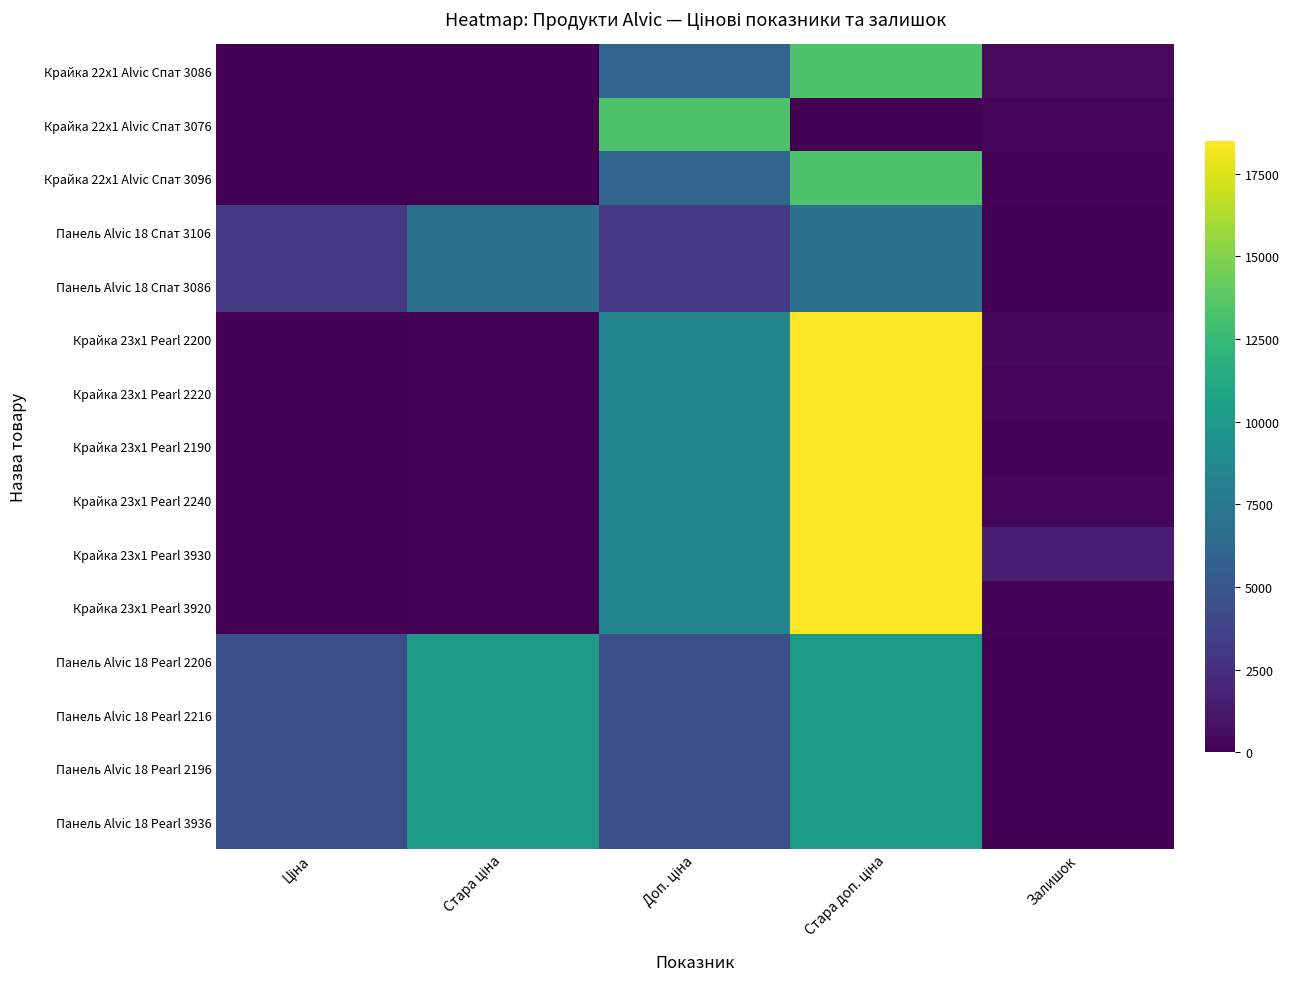

Rank the series at Ціна from highest to lowest value.

Панель Alvic 18 Pearl 2206, Панель Alvic 18 Pearl 2216, Панель Alvic 18 Pearl 2196, Панель Alvic 18 Pearl 3936, Панель Alvic 18 Спат 3106, Панель Alvic 18 Спат 3086, Крайка 22x1 Alvic Спат 3076, Крайка 23x1 Pearl 2200, Крайка 23x1 Pearl 2220, Крайка 23x1 Pearl 2190, Крайка 23x1 Pearl 2240, Крайка 23x1 Pearl 3930, Крайка 23x1 Pearl 3920, Крайка 22x1 Alvic Спат 3086, Крайка 22x1 Alvic Спат 3096